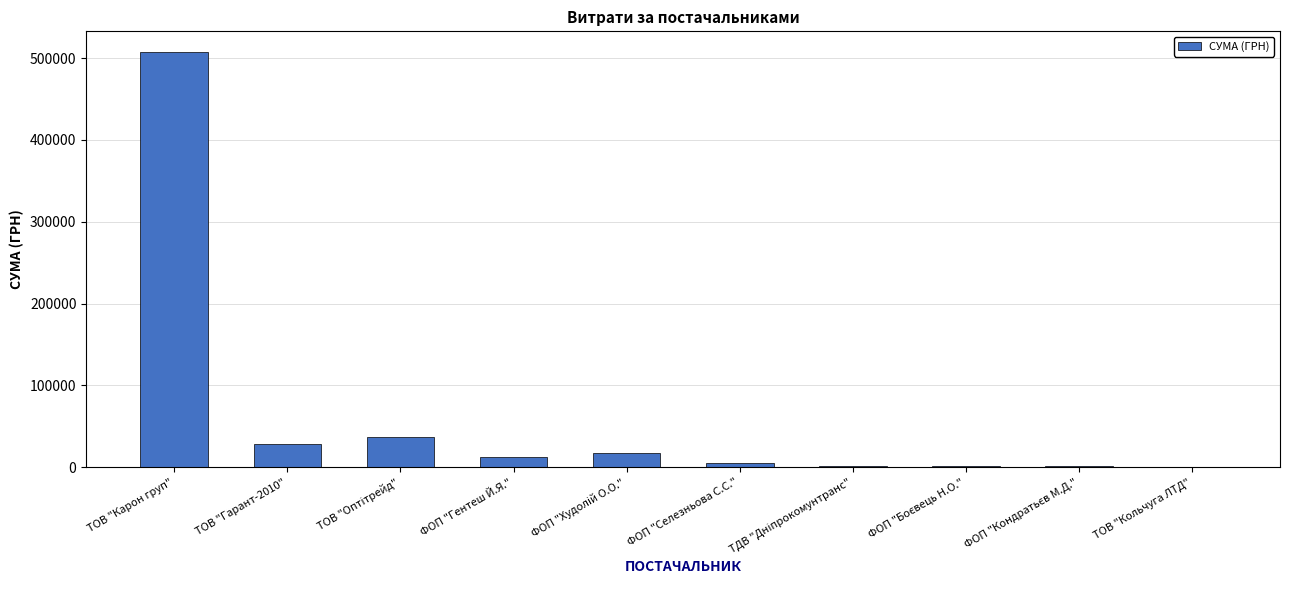

Is it true that the value at ТОВ "Карон груп" is 692373.4?

False